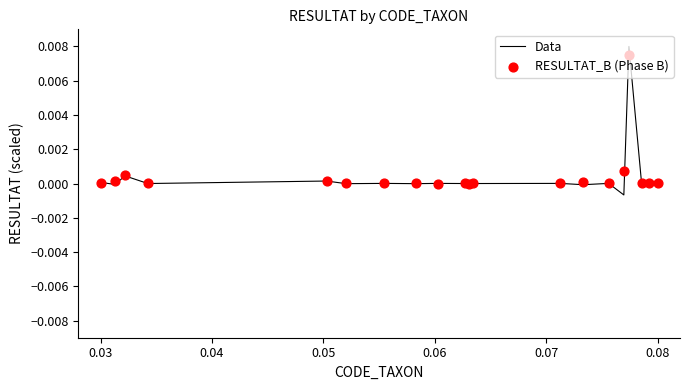

Which series has the largest total across all categories?

RESULTAT_B (Phase B)